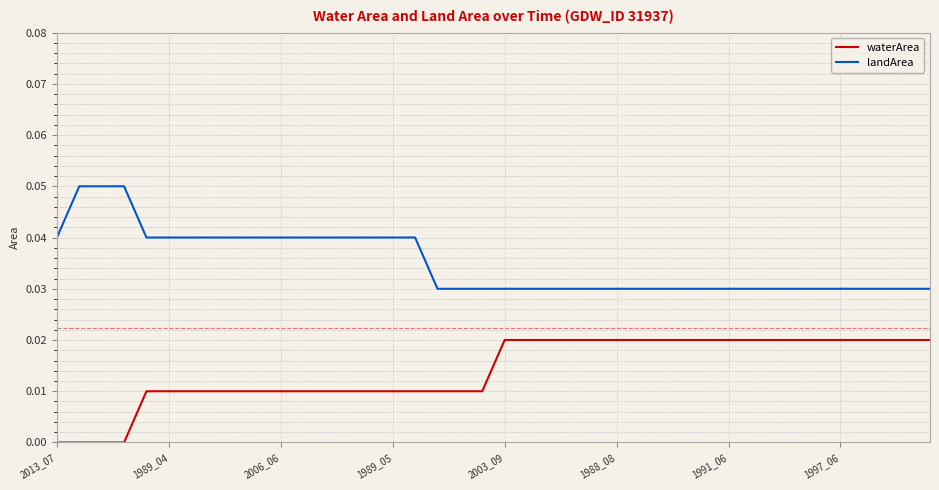

True or false: landArea and waterArea cross at least once.

False